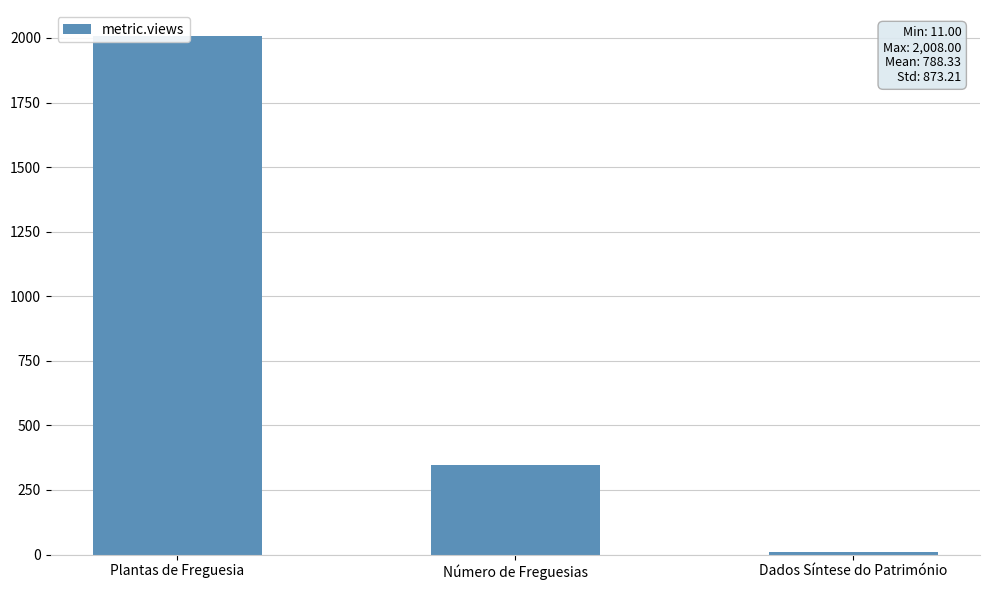

How many bars are there in total?

3